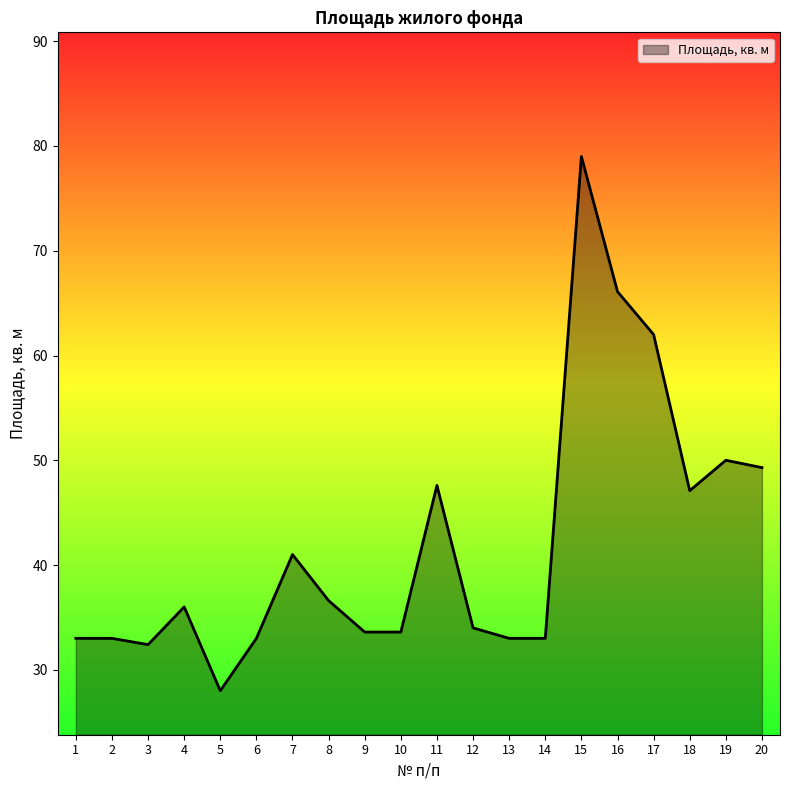

At which label is the value closest to 53?

19